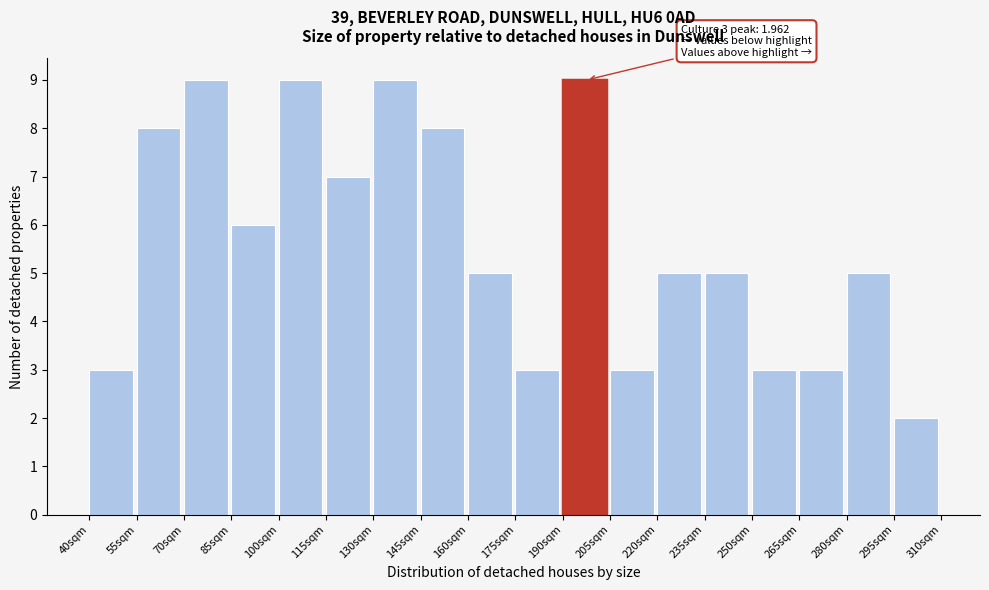

Reading left to right, transcribe all the data shown in this chart.

3	8	9	6	9	7	9	8	5	3	9	3	5	5	3	3	5	2